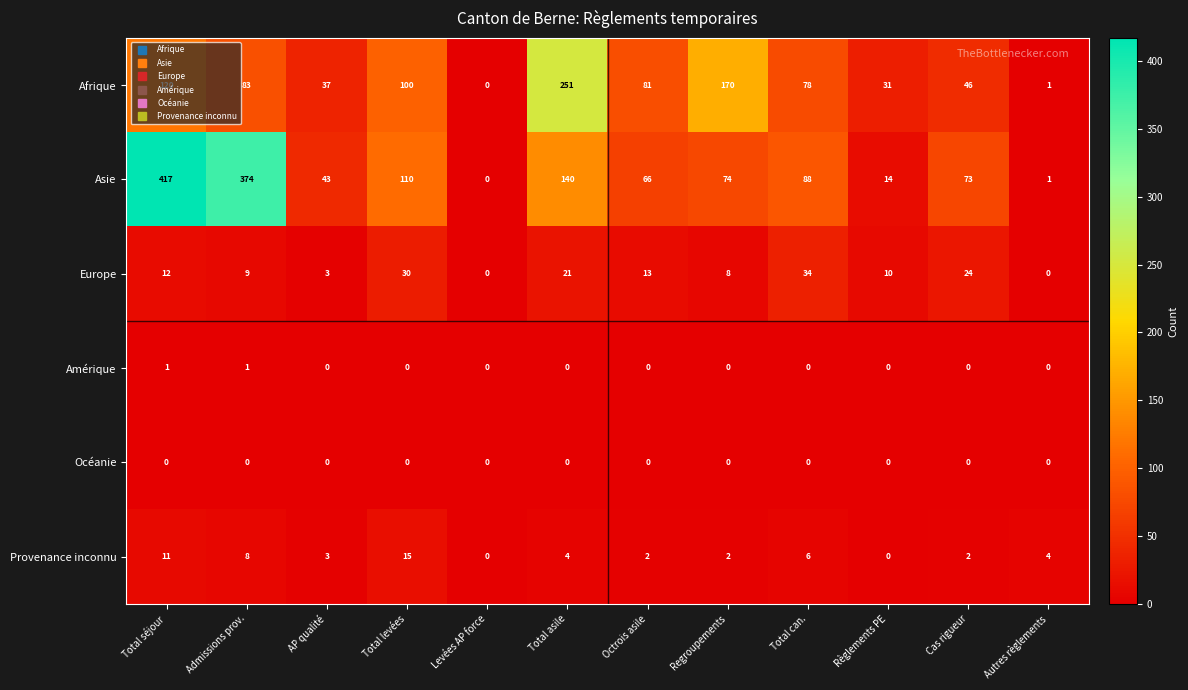

Which series has the widest spread of values?

Asie